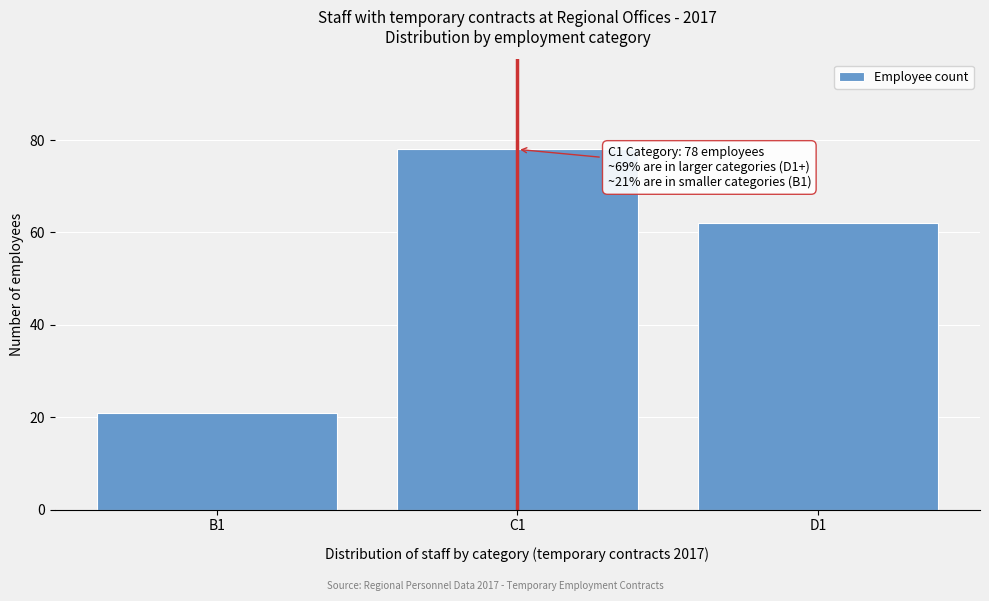

Reading right to left, transcribe all the data shown in this chart.

62	78	21